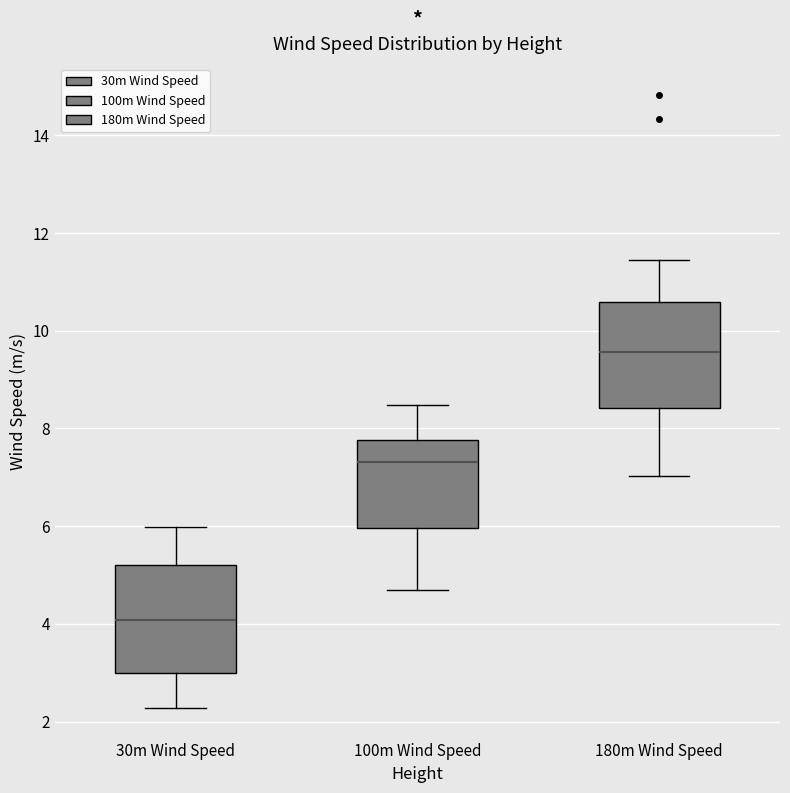

Which box's median line is the highest?

180m Wind Speed